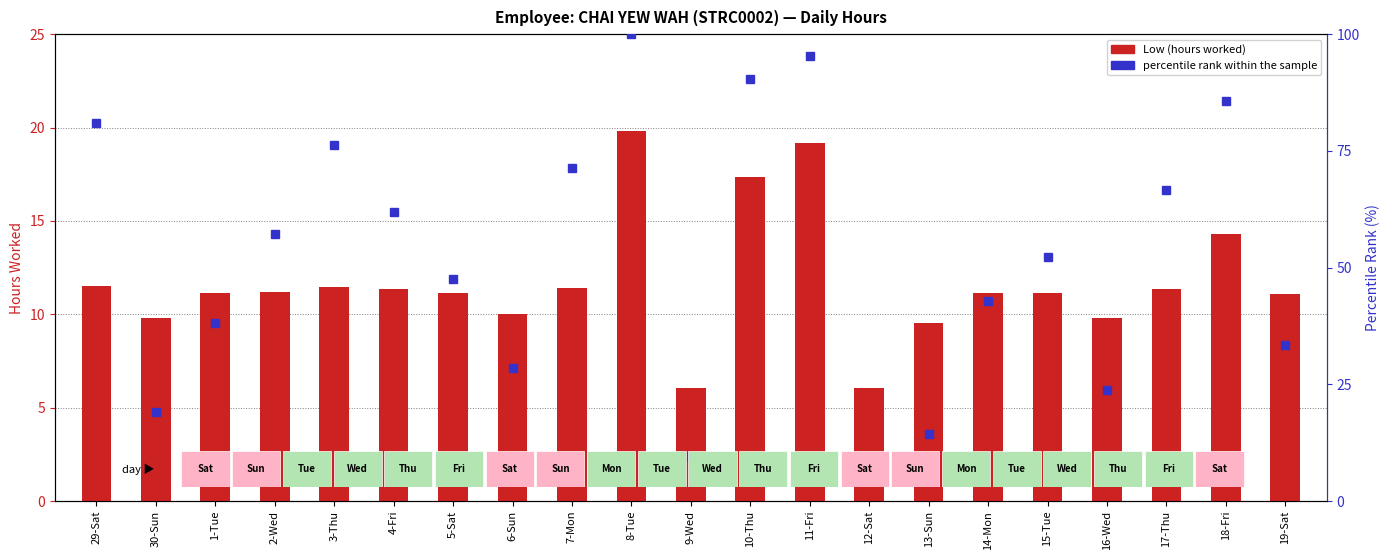

Rank the categories by Low (hours worked) value from highest to lowest.

8-Tue, 11-Fri, 10-Thu, 18-Fri, 29-Sat, 3-Thu, 7-Mon, 17-Thu, 4-Fri, 2-Wed, 15-Tue, 5-Sat, 14-Mon, 1-Tue, 19-Sat, 6-Sun, 16-Wed, 30-Sun, 13-Sun, 9-Wed, 12-Sat